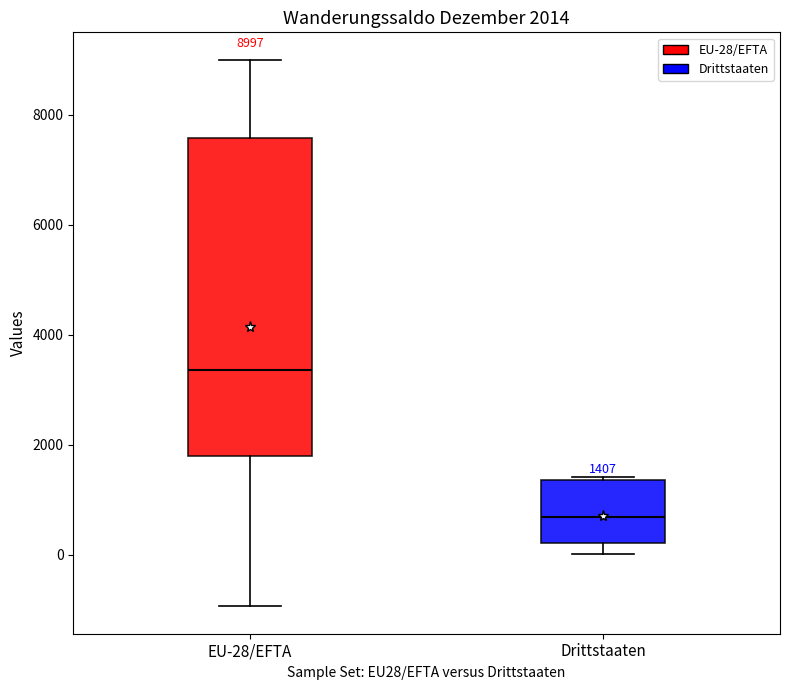

Which box is the tallest, from its lower edge to its upper edge?

EU-28/EFTA